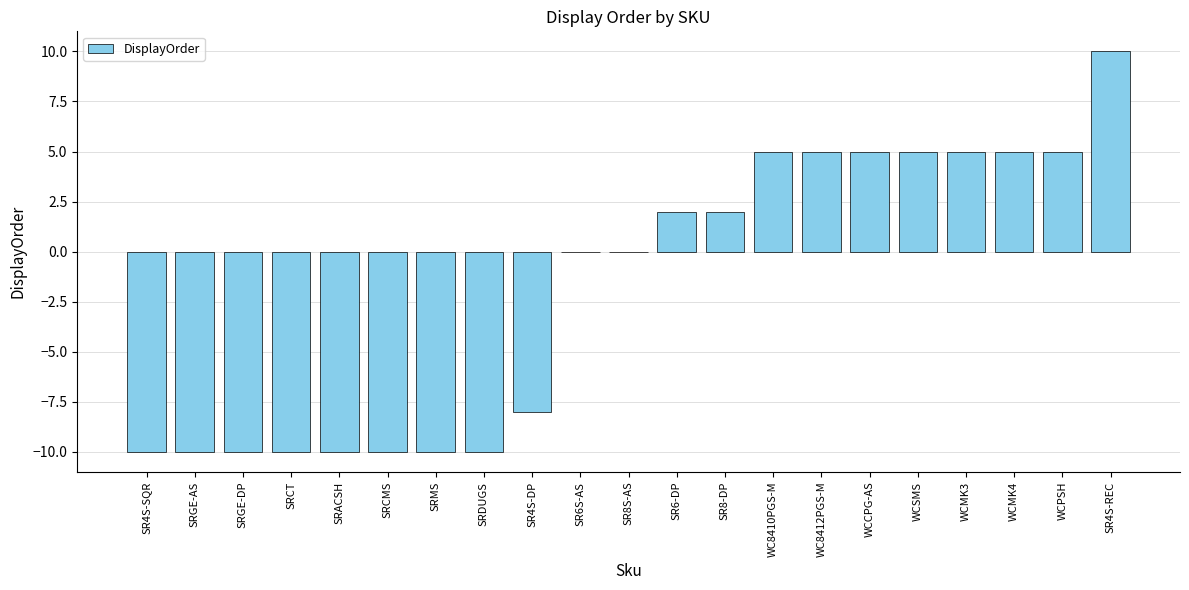

Are the bars horizontal?

No